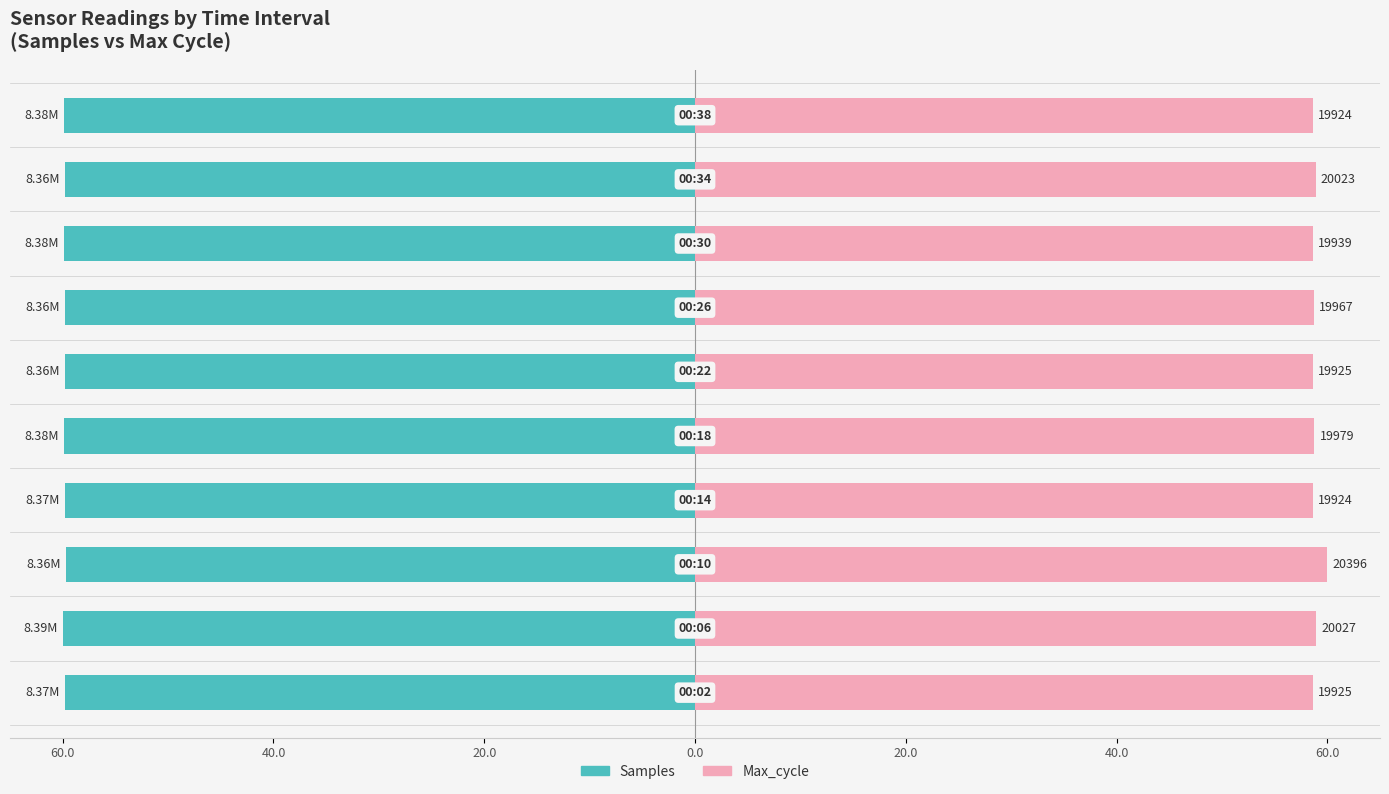

Are the bars grouped side by side (vs. stacked)?

Yes